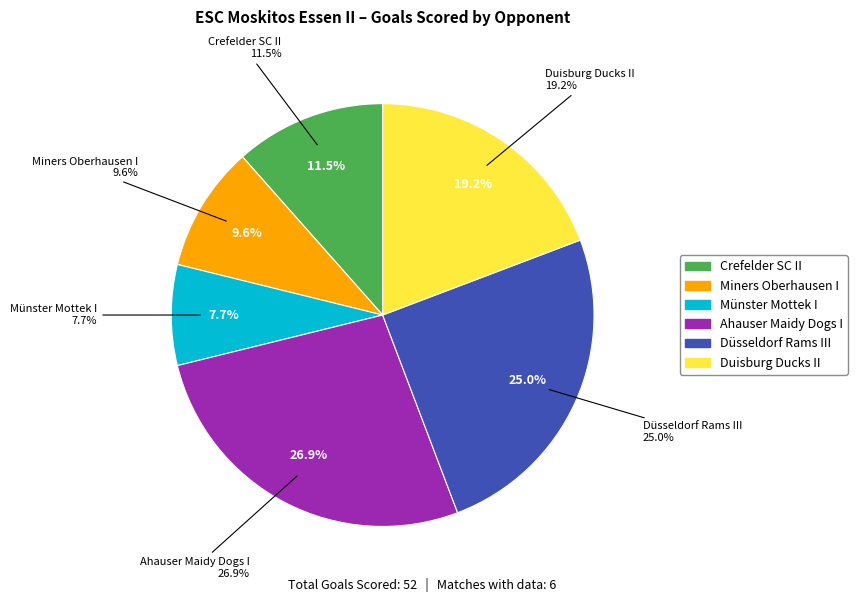

What is the smallest slice in the pie chart?

Münster Mottek I